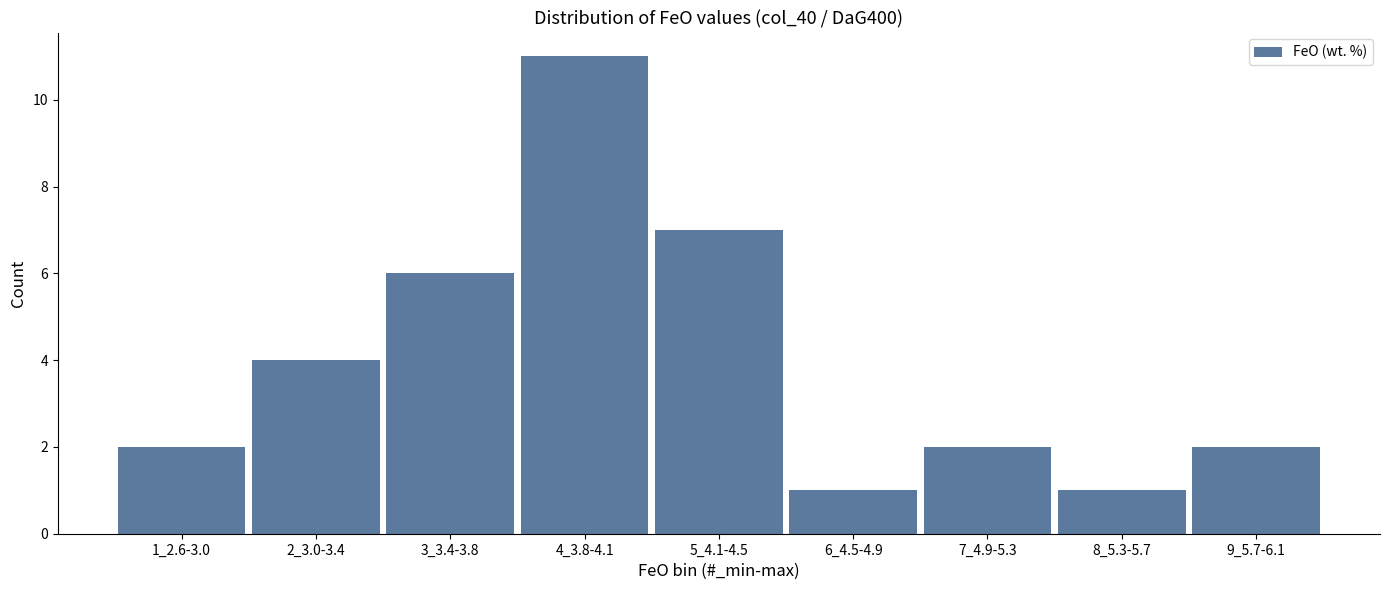

Reading left to right, extract all data points from this chart.

2	4	6	11	7	1	2	1	2